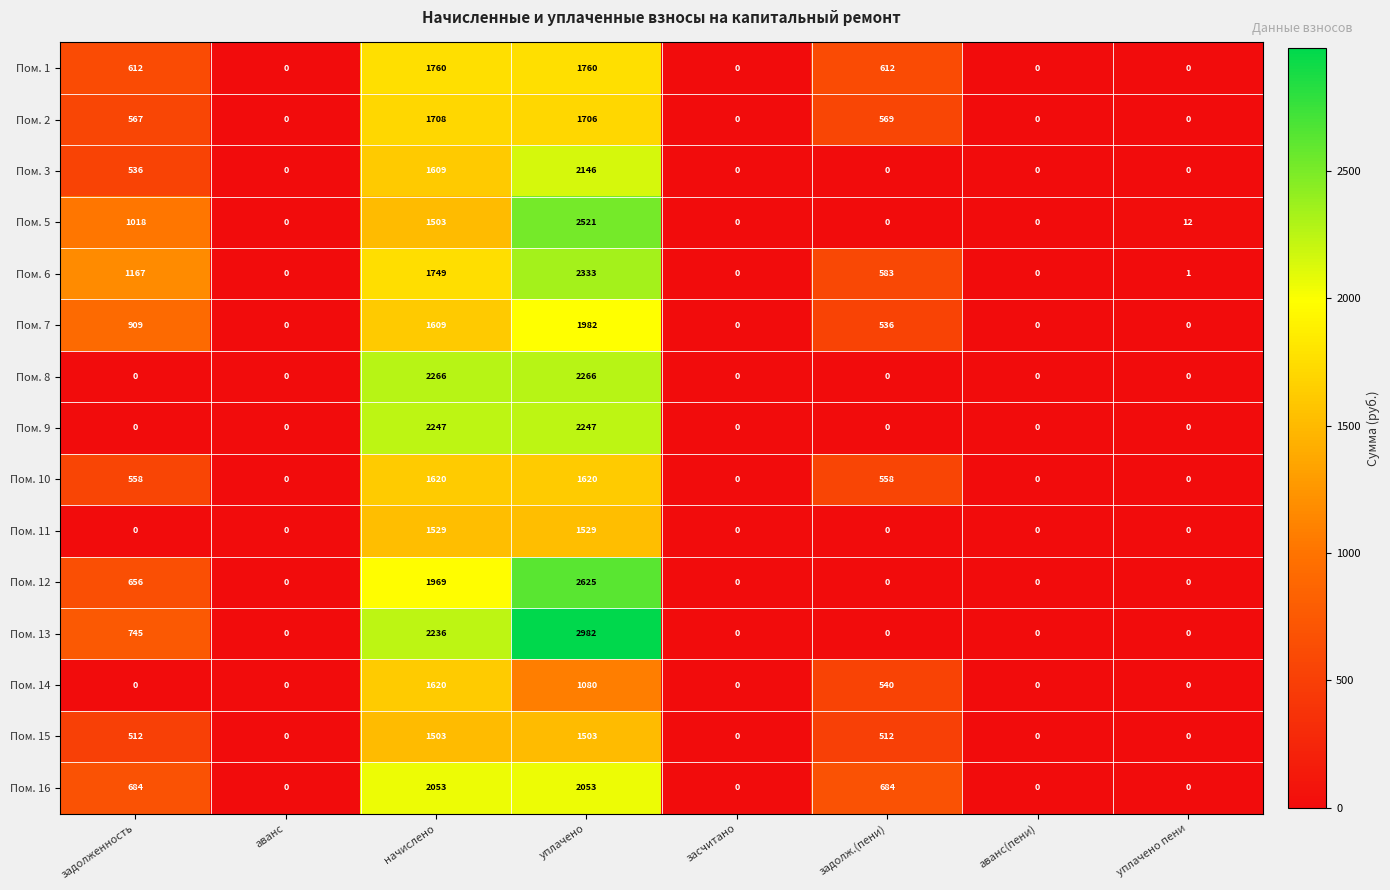

Which series changed the most between начислено and уплачено?

Пом. 5